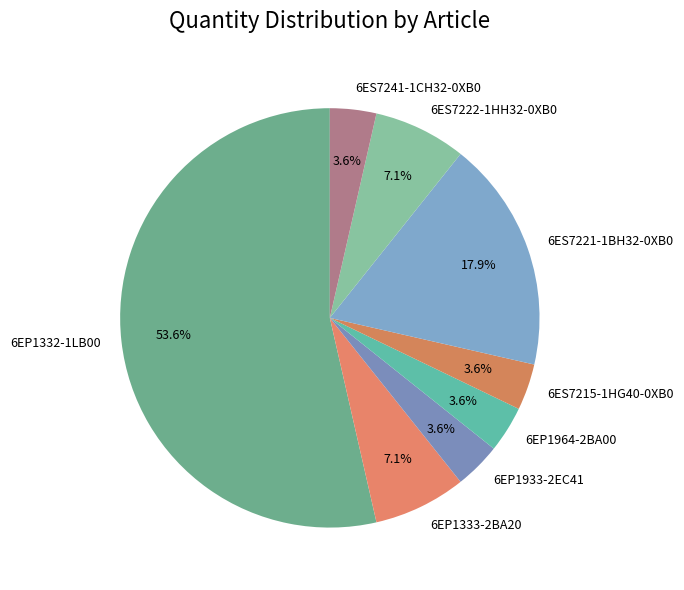

The 6EP1933-2EC41 slice represents 4% of the pie. True or false?

True